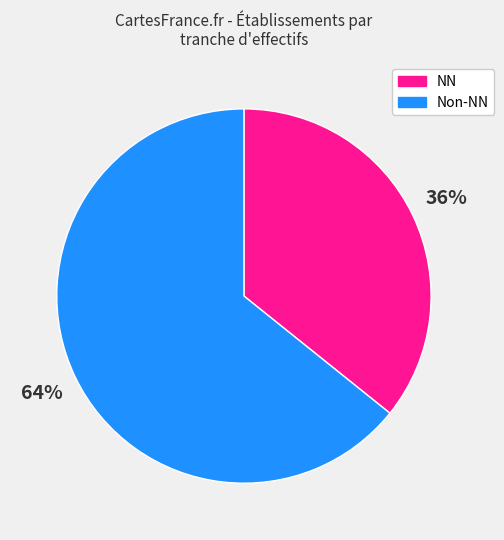

The Non-NN slice represents 64% of the pie. True or false?

True